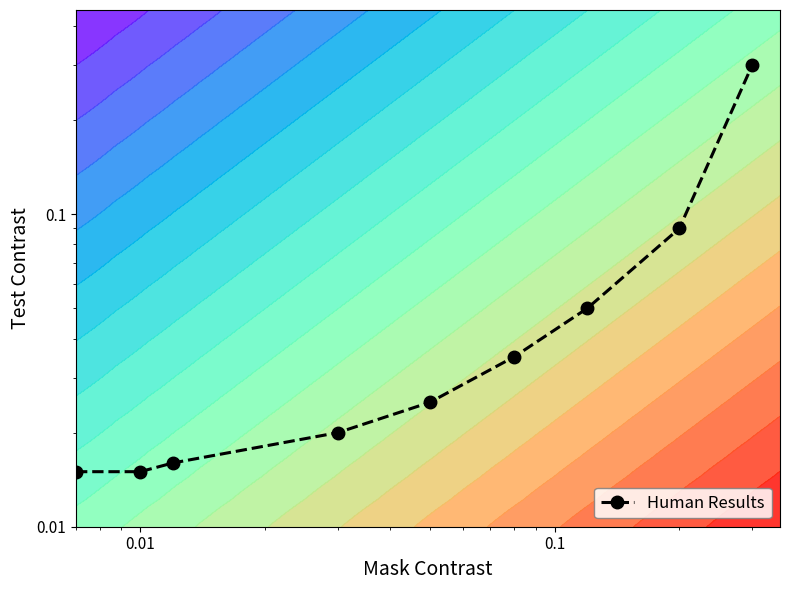

Reading left to right, extract all data points from this chart.

0.0	0.0	0.0	0.0	0.0	0.0	0.1	0.1	0.3